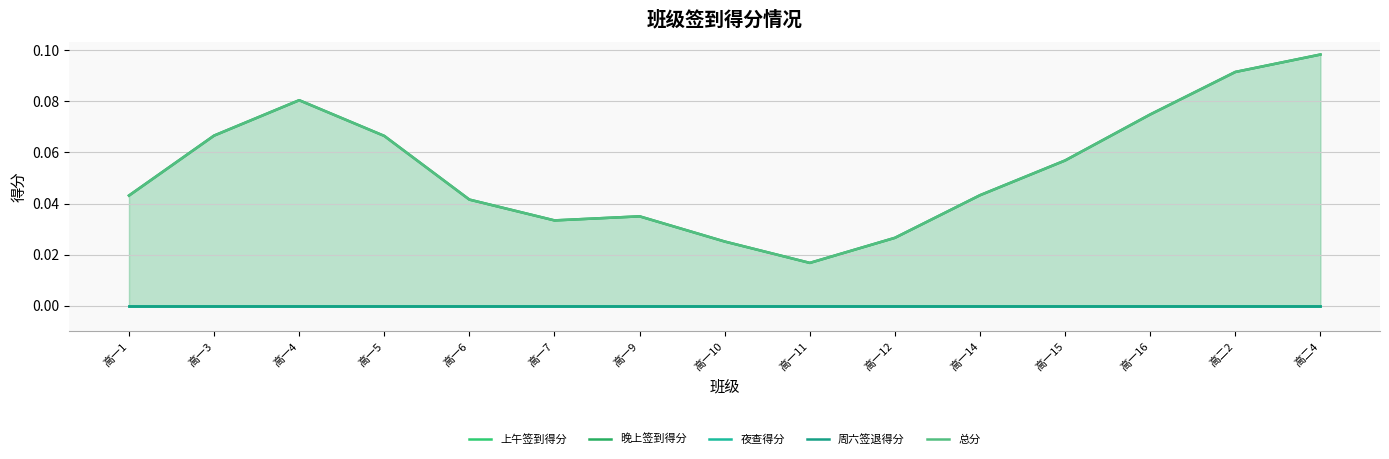

The value of 周六签退得分 at 高一10 is 0.0. True or false?

True